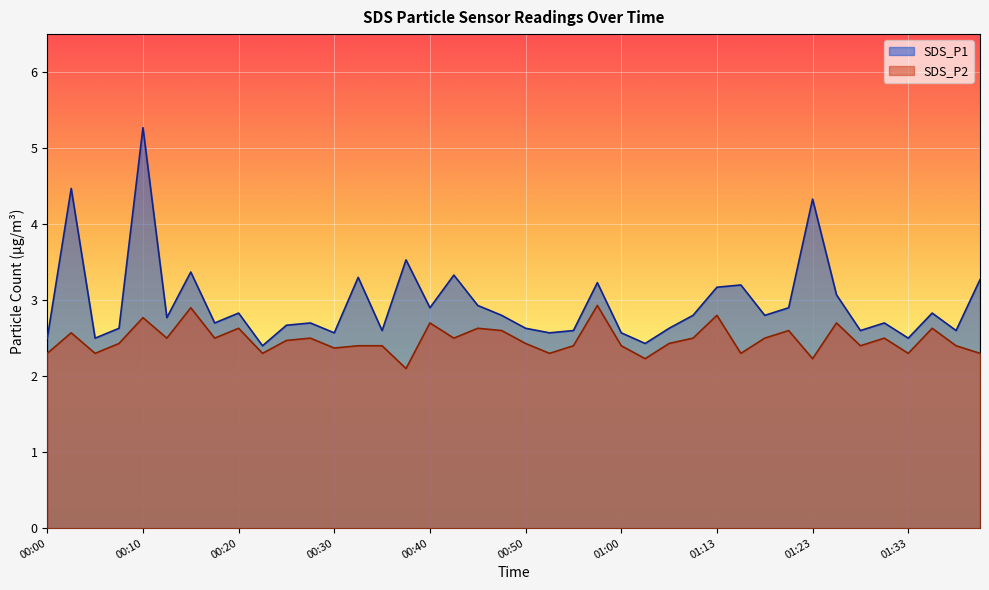

What is the difference between the SDS_P1 values at 00:38 and 00:08?

0.9